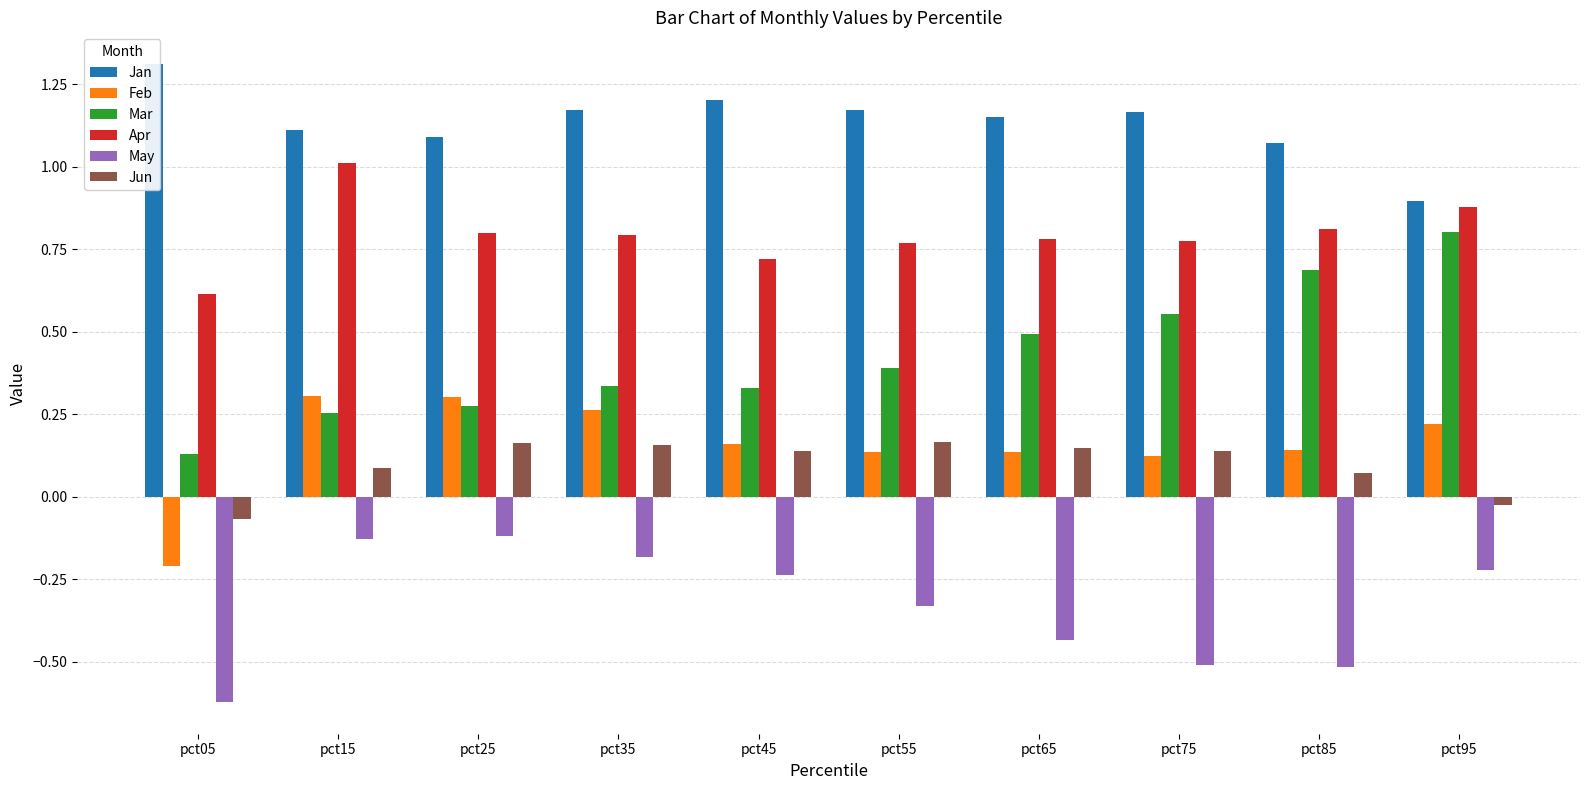

How many positive values does the Feb series have?

9